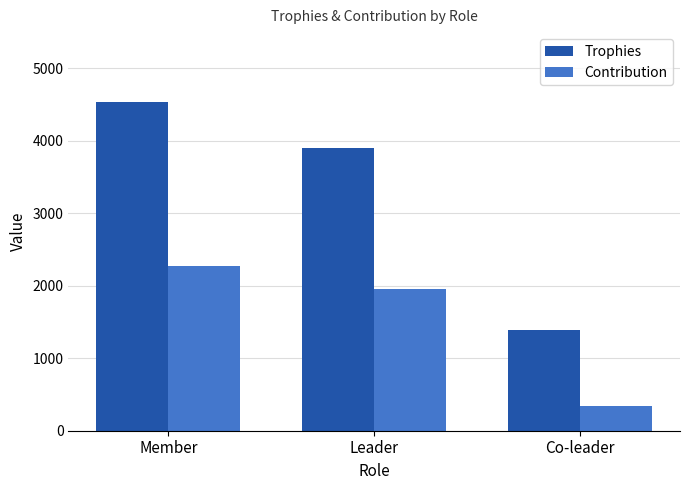

Rank the series at Leader from highest to lowest value.

Trophies, Contribution